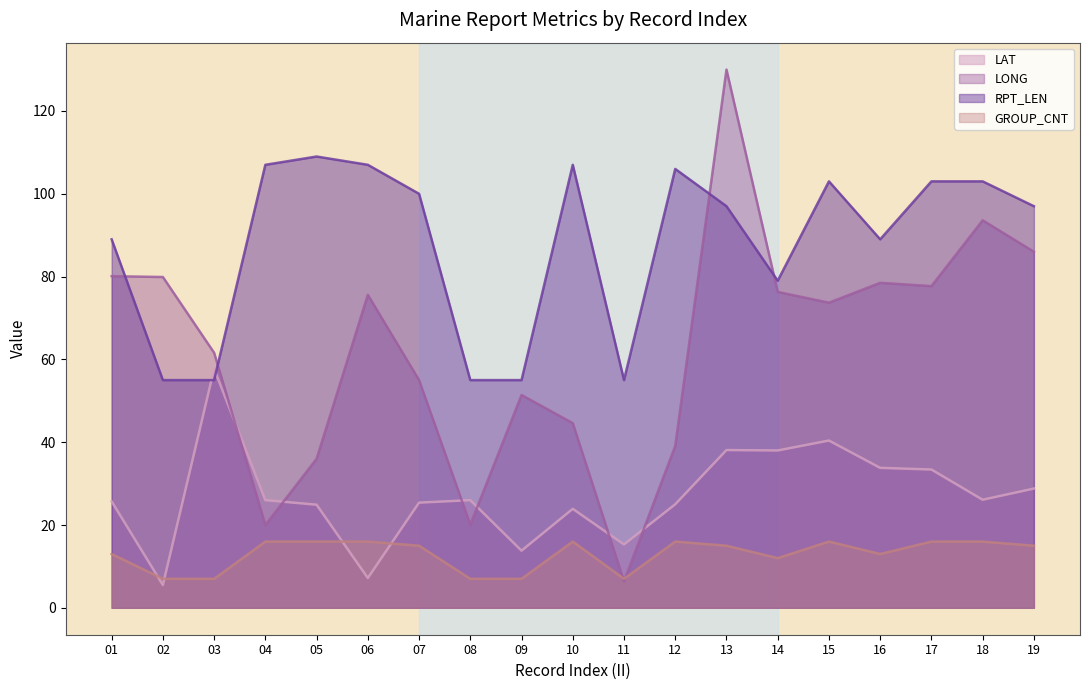

Is the value of LONG at 09 greater than the value of LAT at 19?

Yes